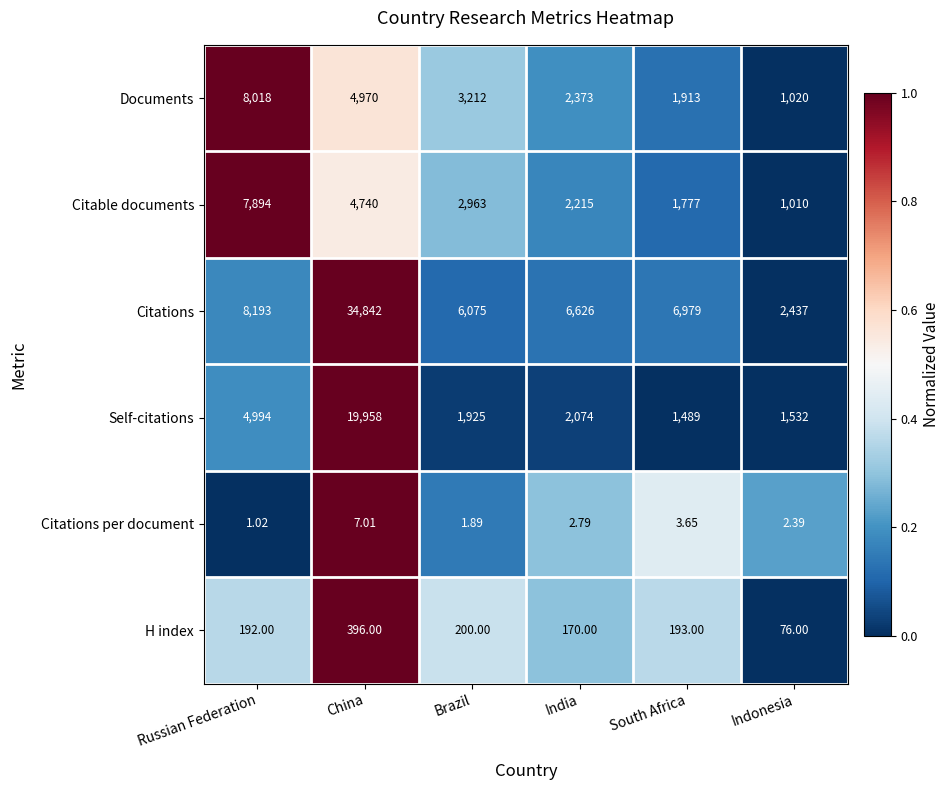

At Brazil, list the series in order from largest to smallest.

Citations, Documents, Citable documents, Self-citations, H index, Citations per document